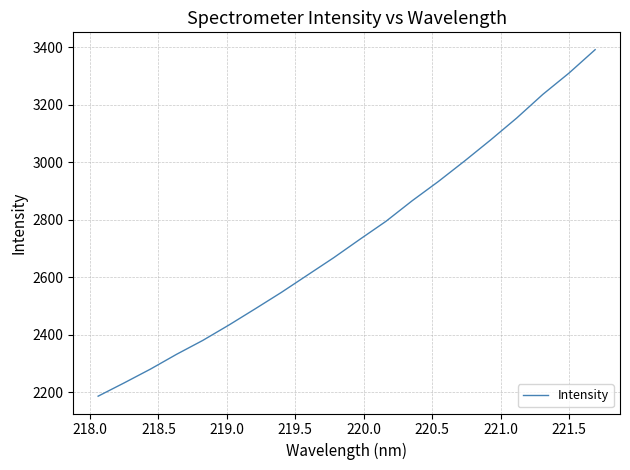

What is the difference between the maximum and minimum values?

1205.4